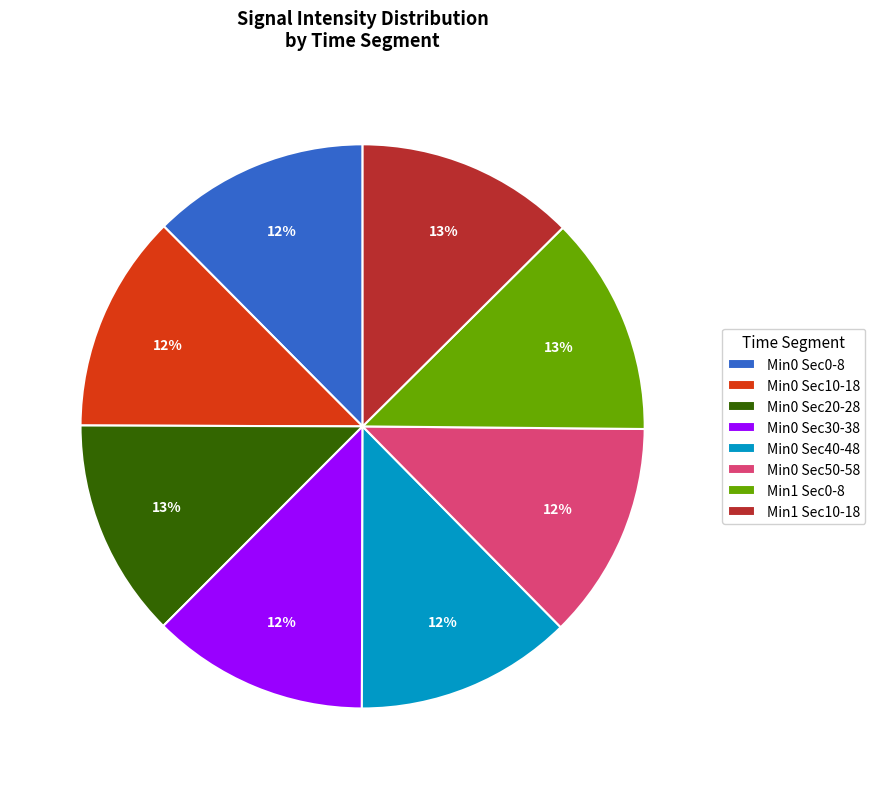

What percentage is the Min0 Sec10-18 slice, to the nearest percent?

12%